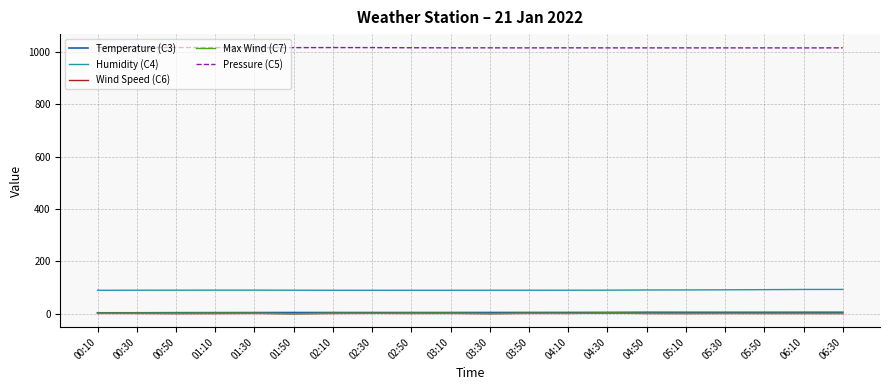

True or false: Humidity (C4) has a value of 49.9 at 05:30.

False